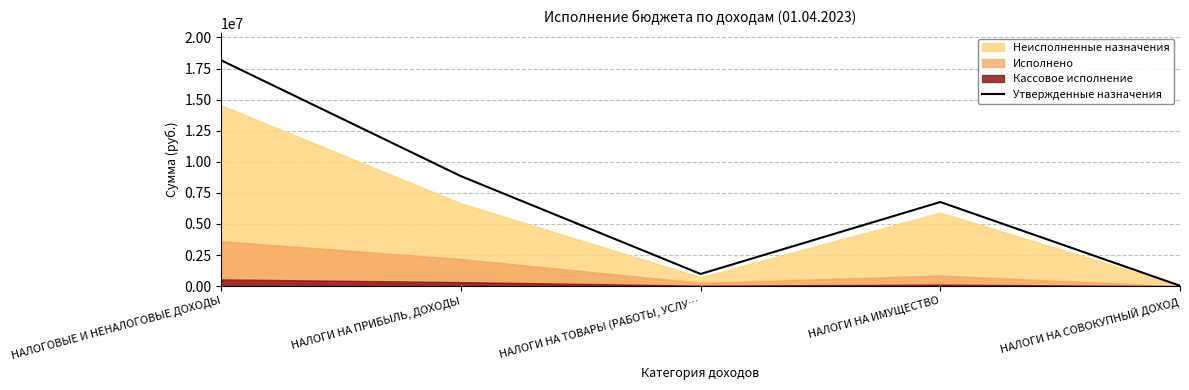

Which label corresponds to the smallest value in the chart?

НАЛОГИ НА СОВОКУПНЫЙ ДОХОД